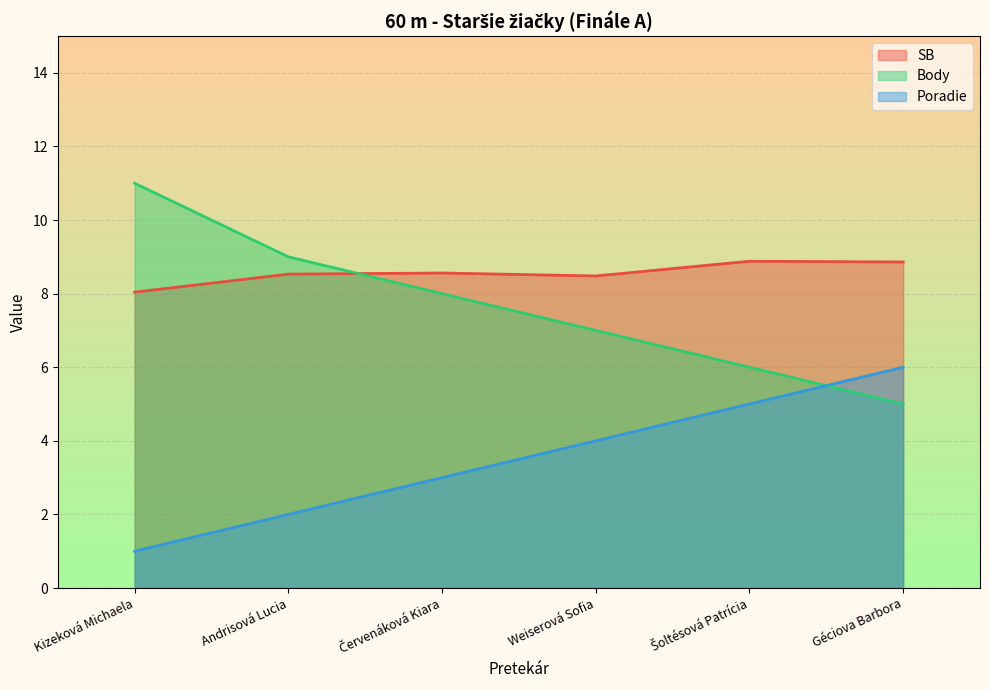

In SB, how many points are lower than both neighbors (excluding endpoints)?

1